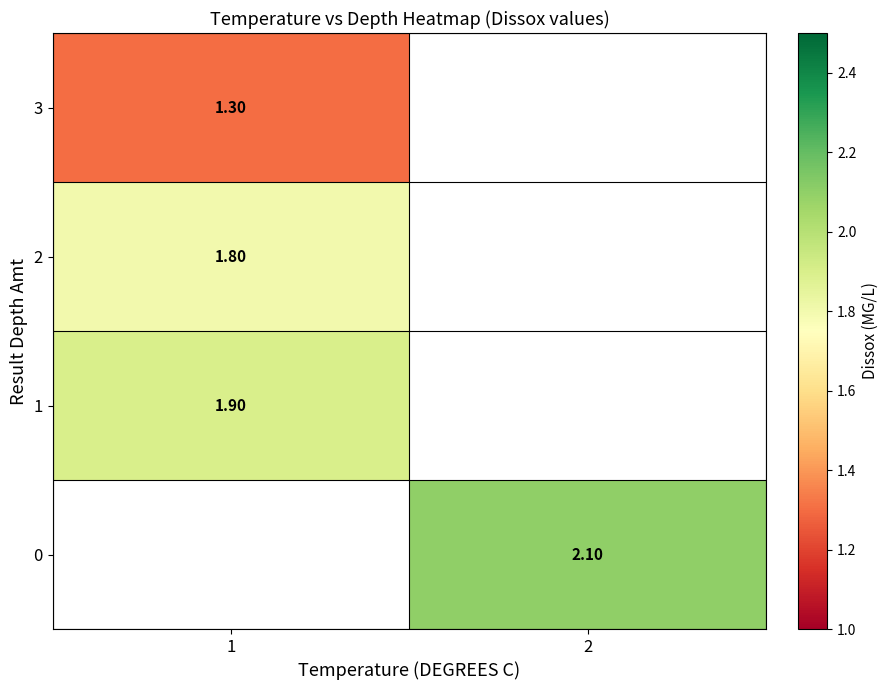

Is it true that 0 equals 0.7 at 2?

False